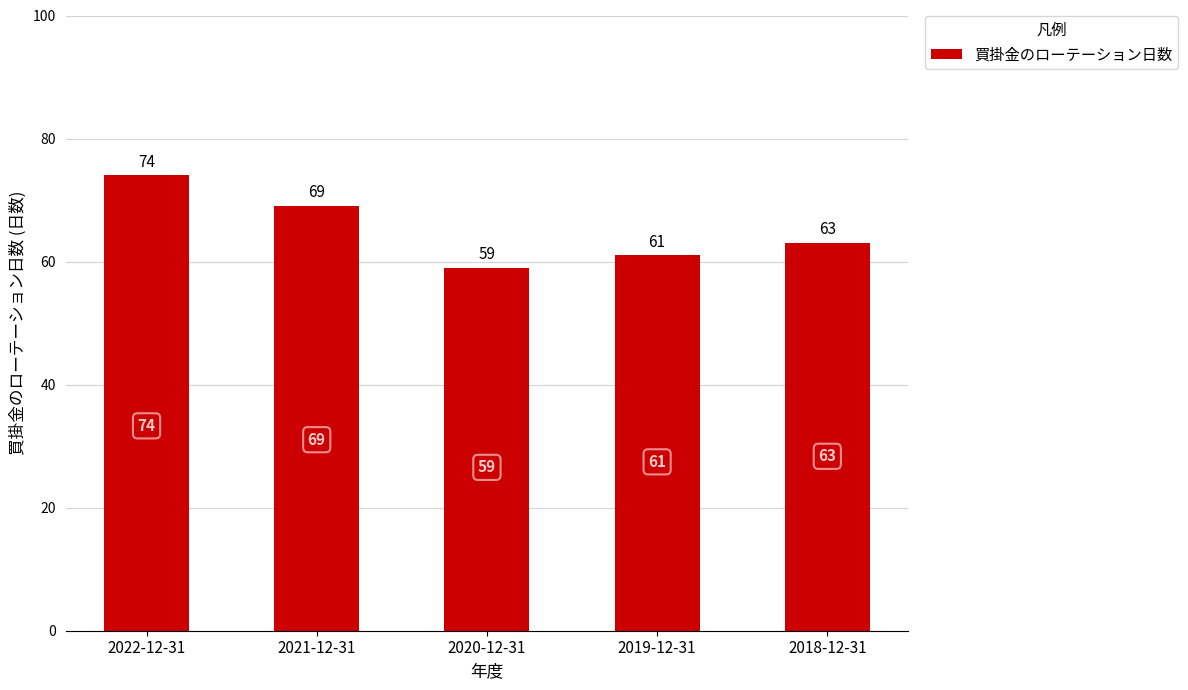

True or false: the data shows 59 at 2020-12-31.

True